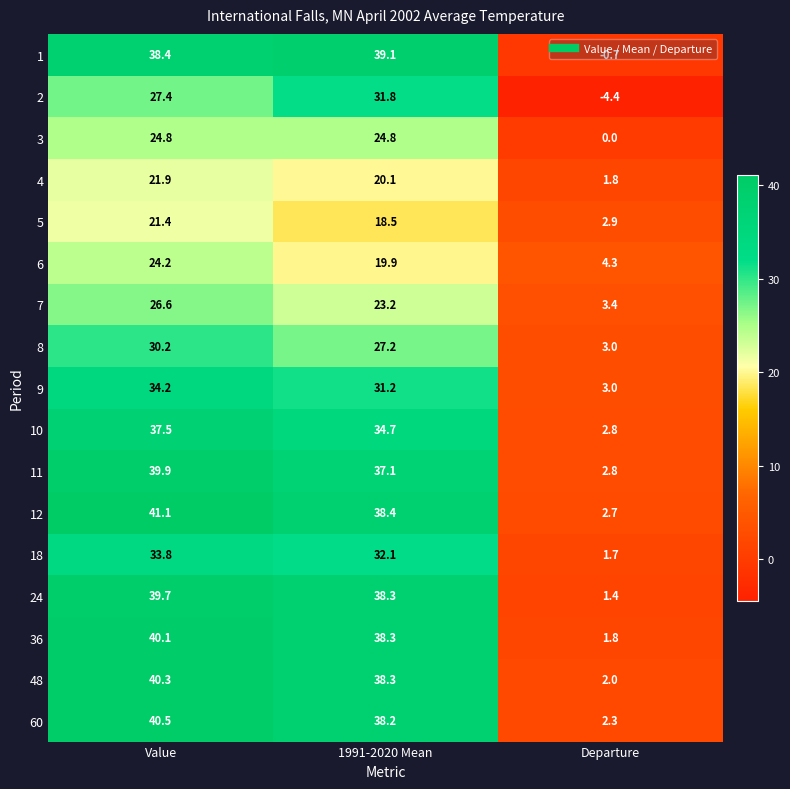

Where is 5 nearest to the value 12?

1991-2020 Mean